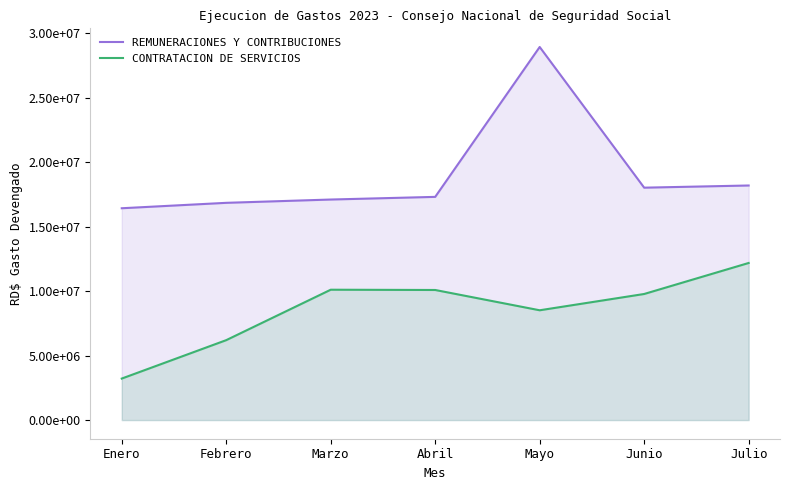

True or false: CONTRATACION DE SERVICIOS and REMUNERACIONES Y CONTRIBUCIONES intersect in this chart.

False